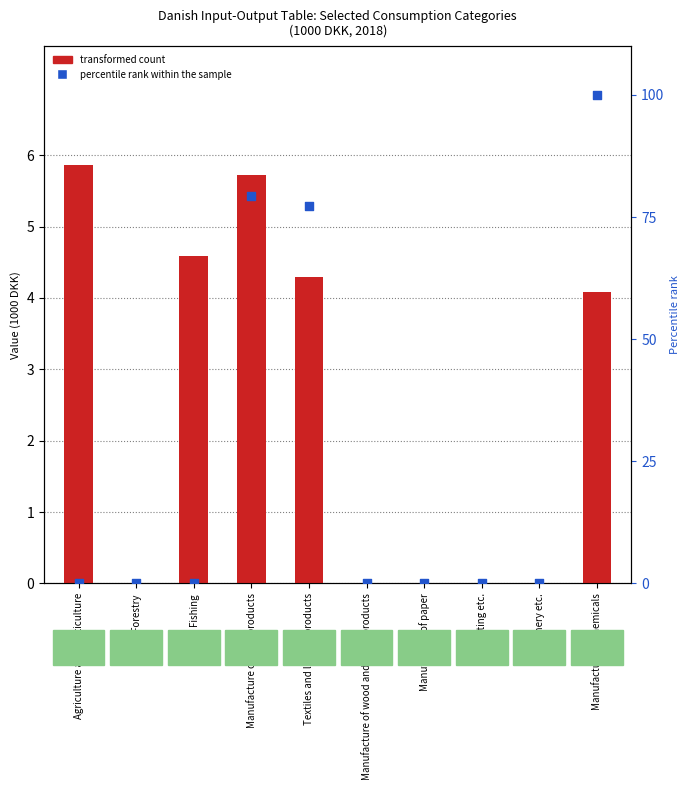

Is the value of percentile rank within the sample at Manufacture of wood and wood products greater than the value of transformed count at Forestry?

No